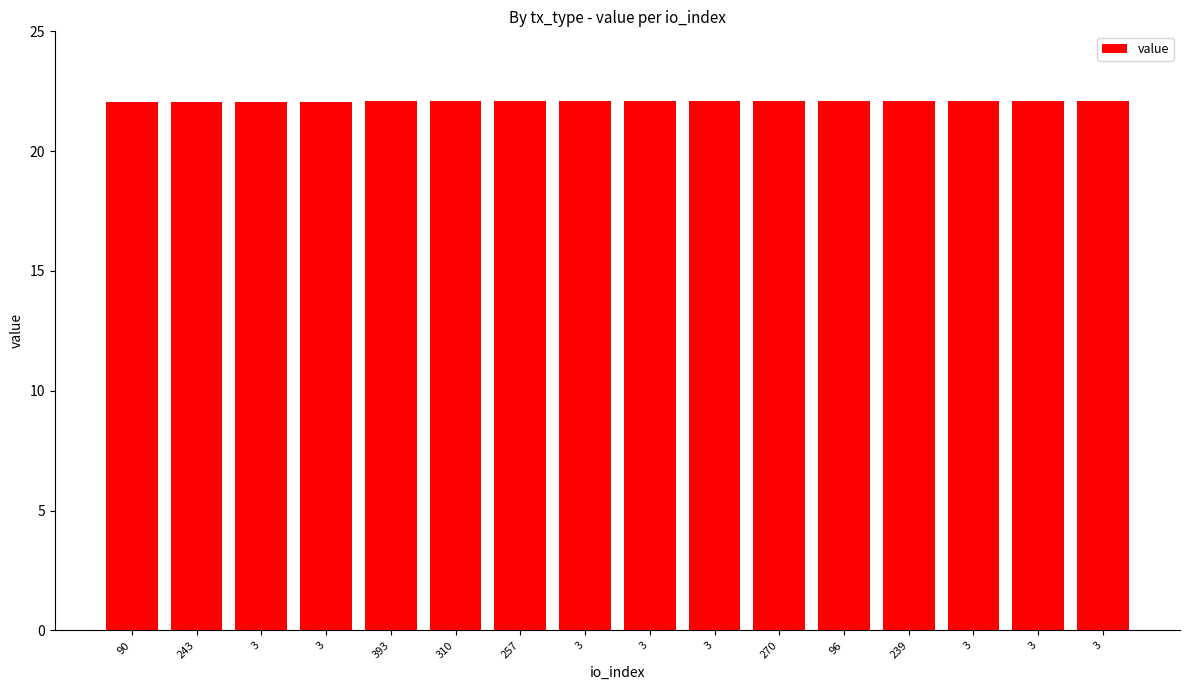

Are the bars grouped side by side (vs. stacked)?

No